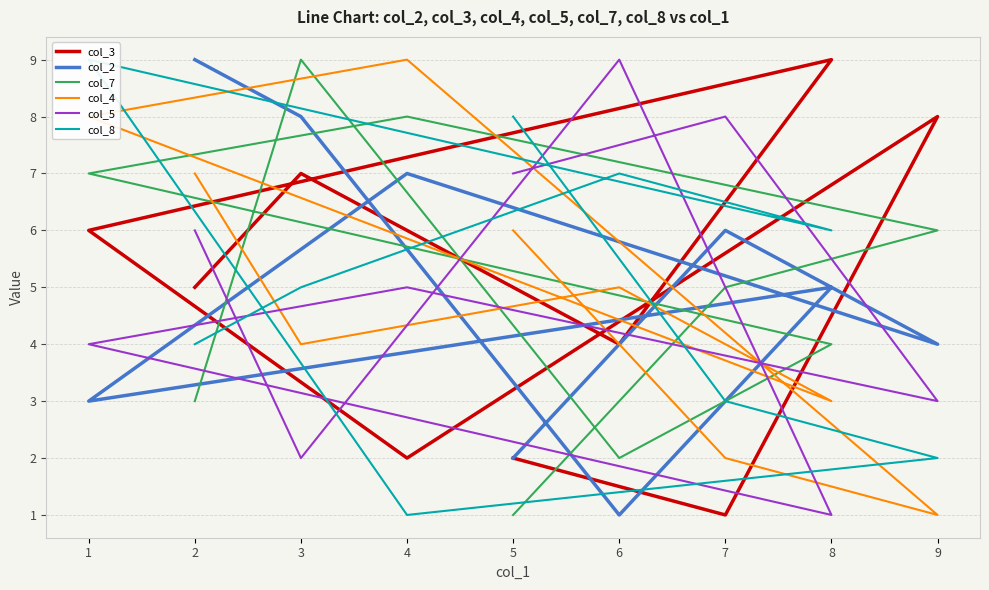

Which category has the lowest value across all series?

7